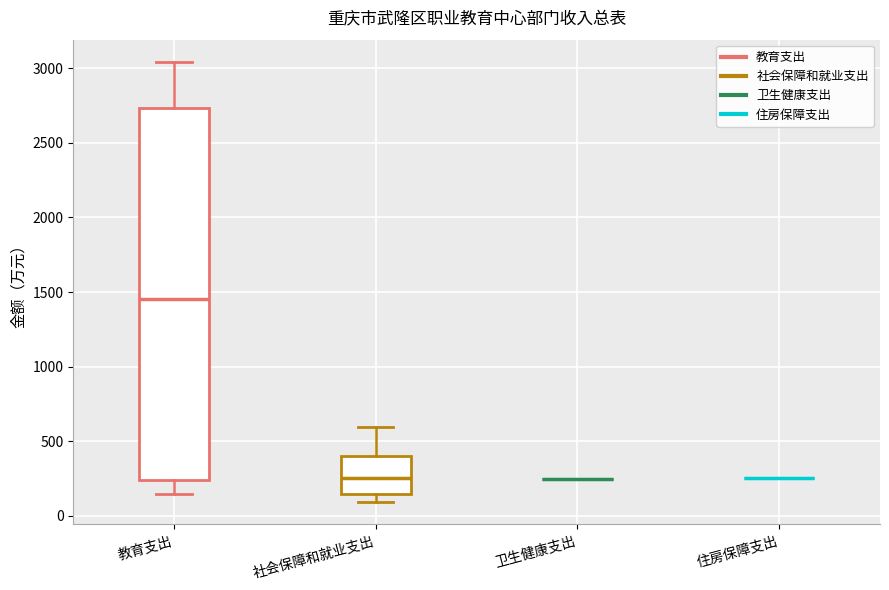

Reading left to right, transcribe this box plot: for each box, give where its median line is, the range the box spans, and where its two whiskers end, as read against the y-axis. The values are not printed on the chart, so give them approximately, as read against the axis.

教育支出: median 1450, box 250 to 2750, whiskers 150 to 3050
社会保障和就业支出: median 250, box 150 to 400, whiskers 100 to 600
卫生健康支出: box collapsed to a line at 250, whiskers 250 to 250
住房保障支出: box collapsed to a line at 250, whiskers 250 to 250